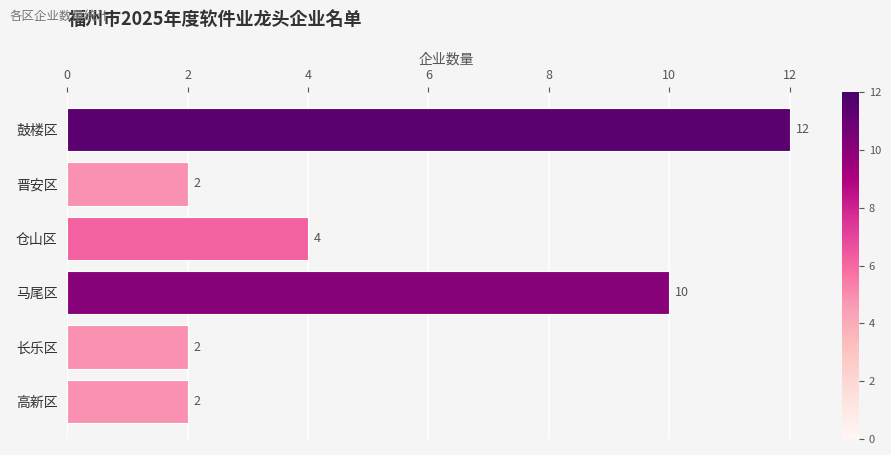

What is the difference between the values at 高新区 and 马尾区?

8